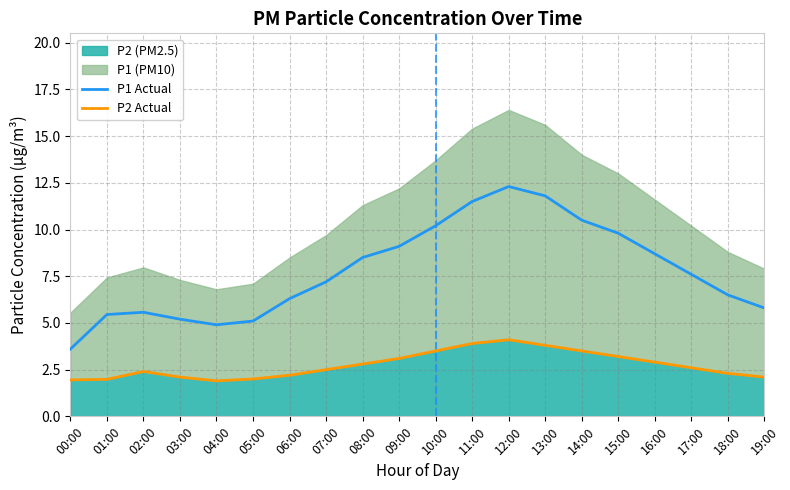

What is the label of the 11th point from the right?

09:00